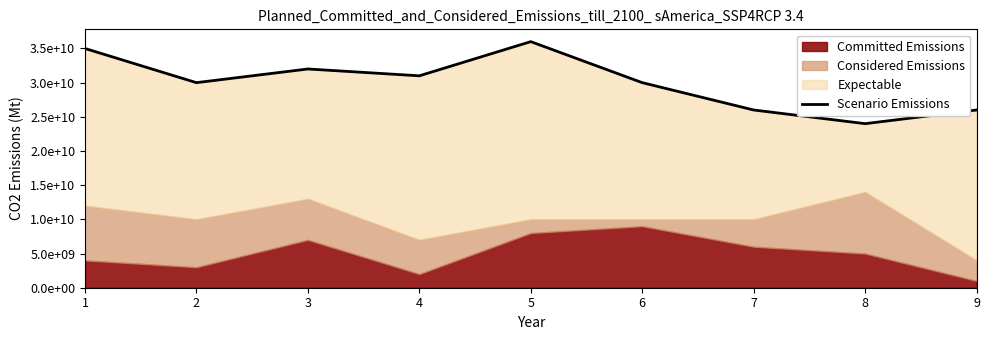

Count the number of categories in the chart.

9